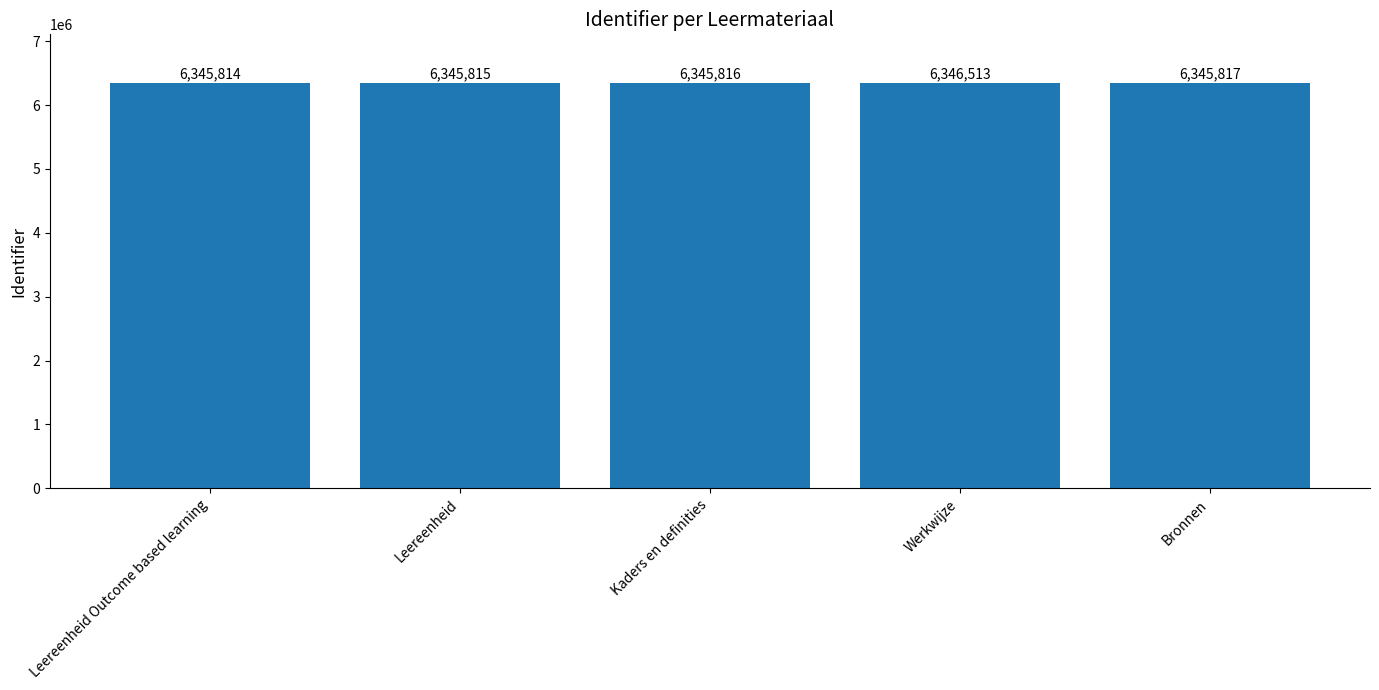

True or false: the data shows 6345814 at Leereenheid Outcome based learning.

True